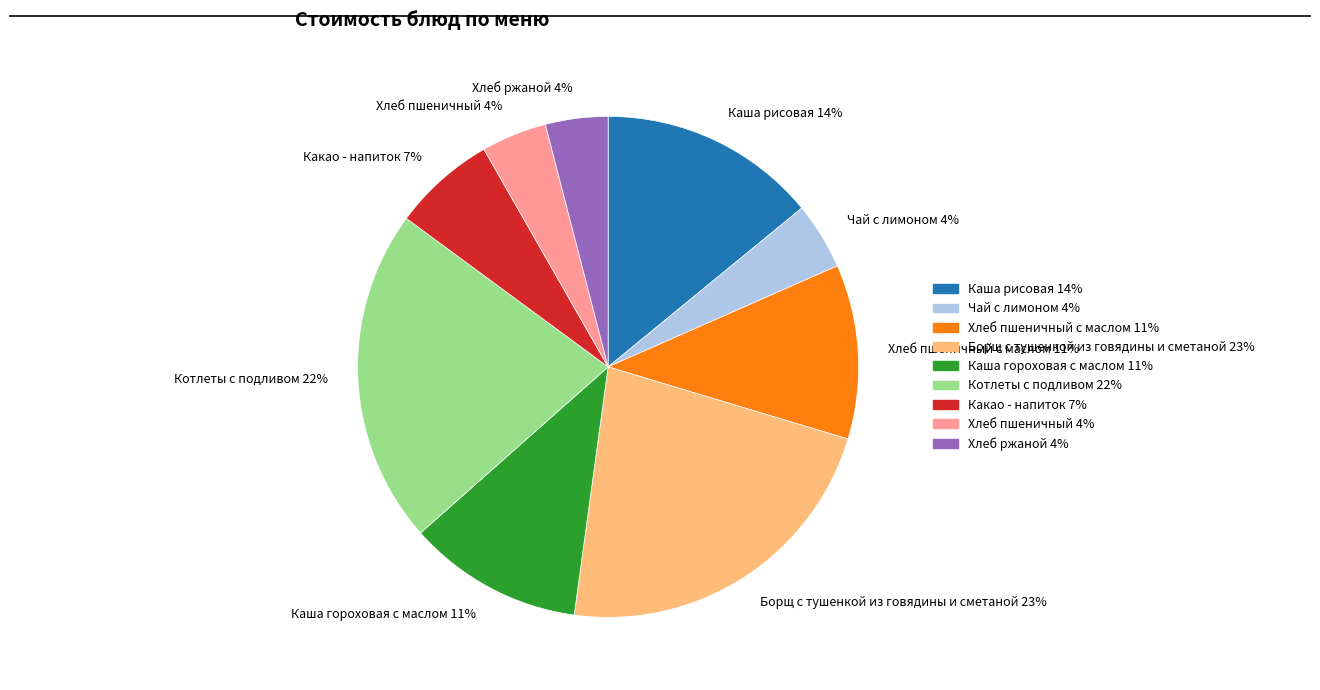

To the nearest percent, what portion does Чай с лимоном 4% represent?

4%